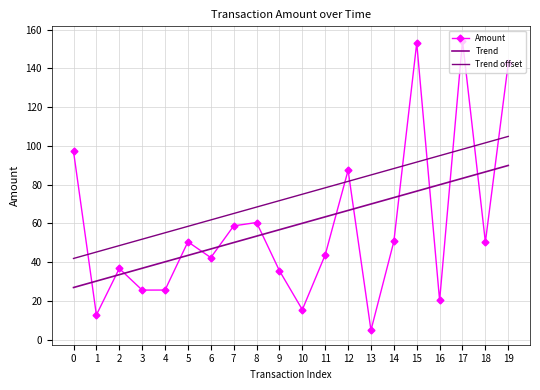

How many data points does each series have?

20